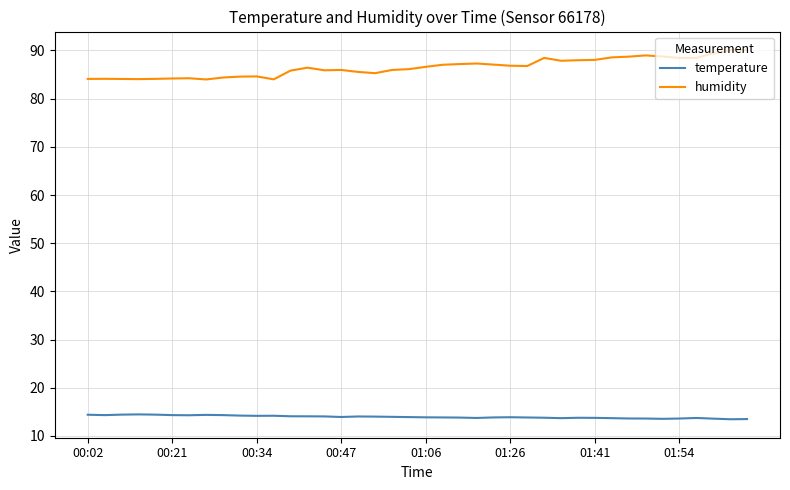

Count the number of categories in the chart.

40